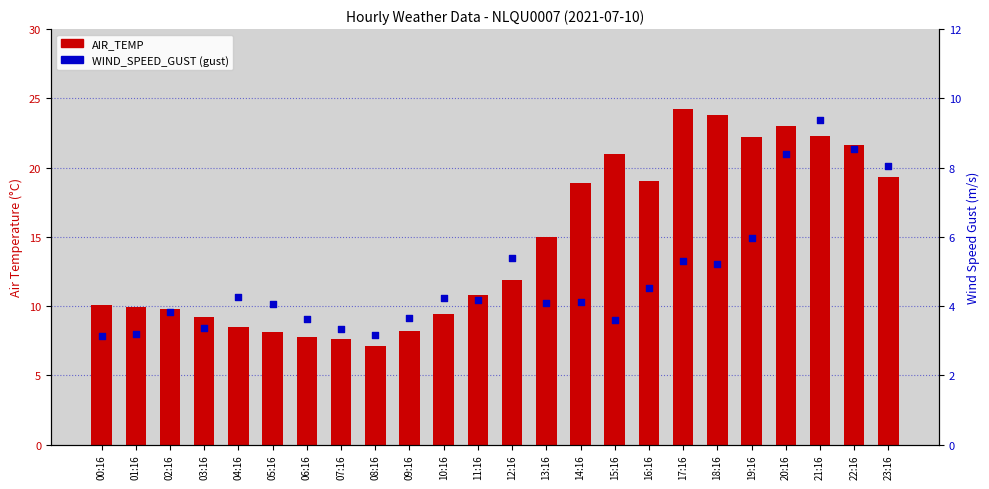

Which series contains the highest Y value?

AIR_TEMP